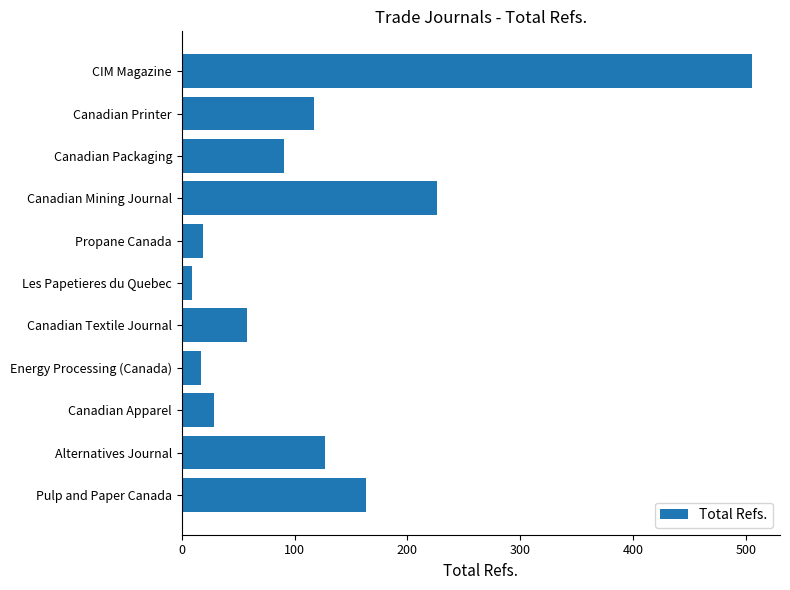

How many bars are there in total?

11